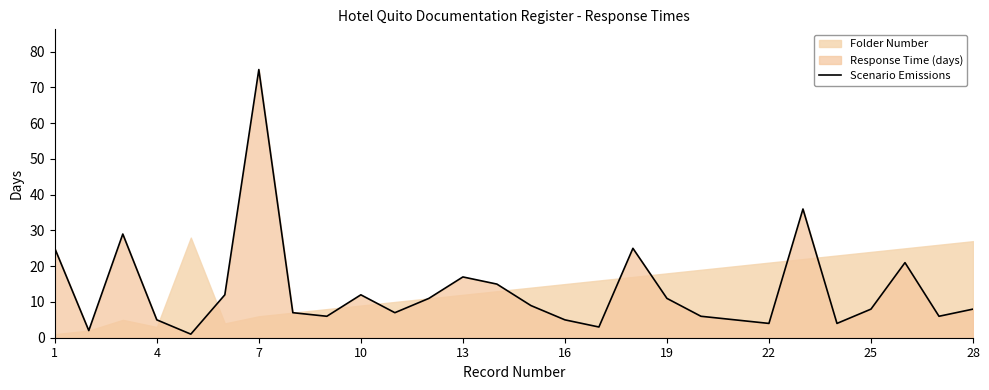

Does the chart have visible grid lines?

No